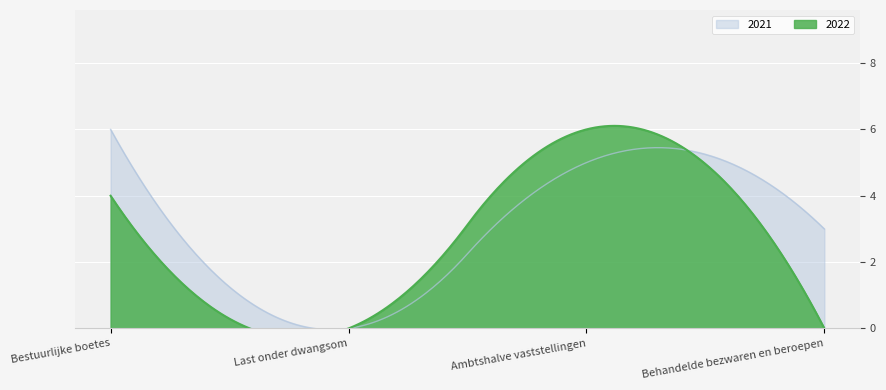

What is the label of the 2nd point from the left?

Last onder dwangsom